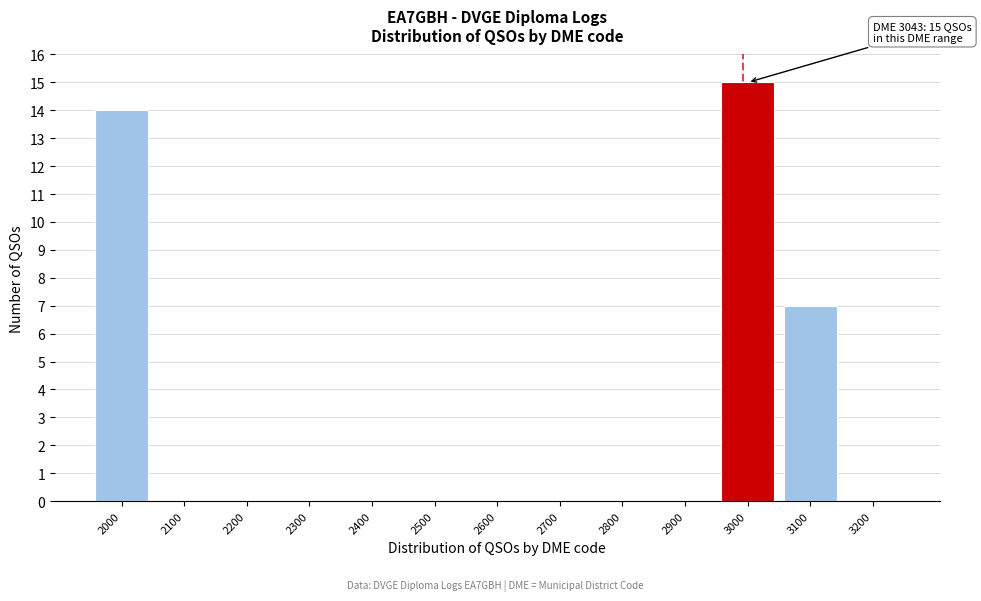

Reading left to right, list all the values displayed in this chart.

2000=14	2100=0	2200=0	2300=0	2400=0	2500=0	2600=0	2700=0	2800=0	2900=0	3000=15	3100=7	3200=0